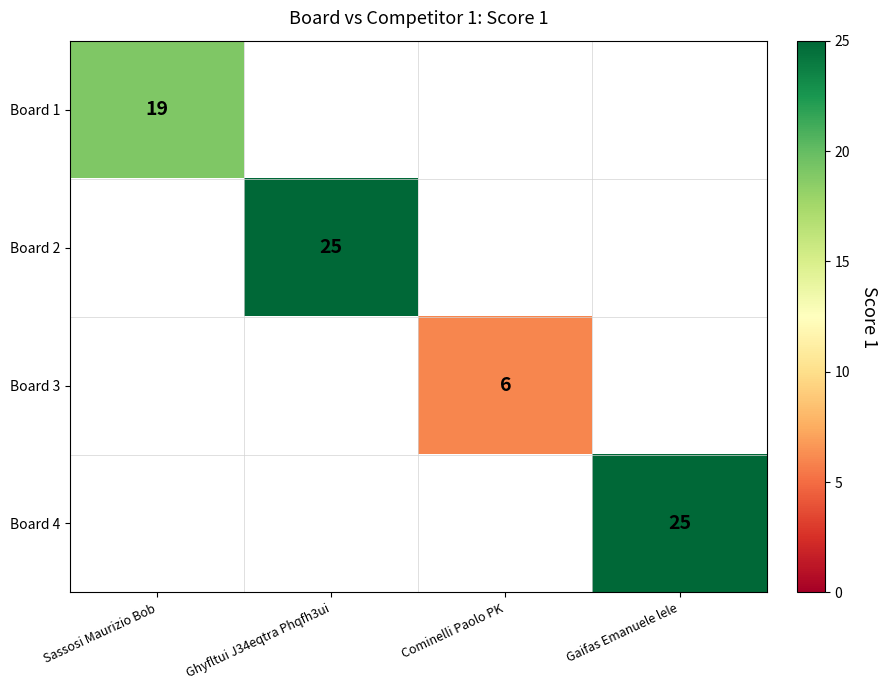

Is it true that Board 3 equals 11 at Cominelli Paolo PK?

False